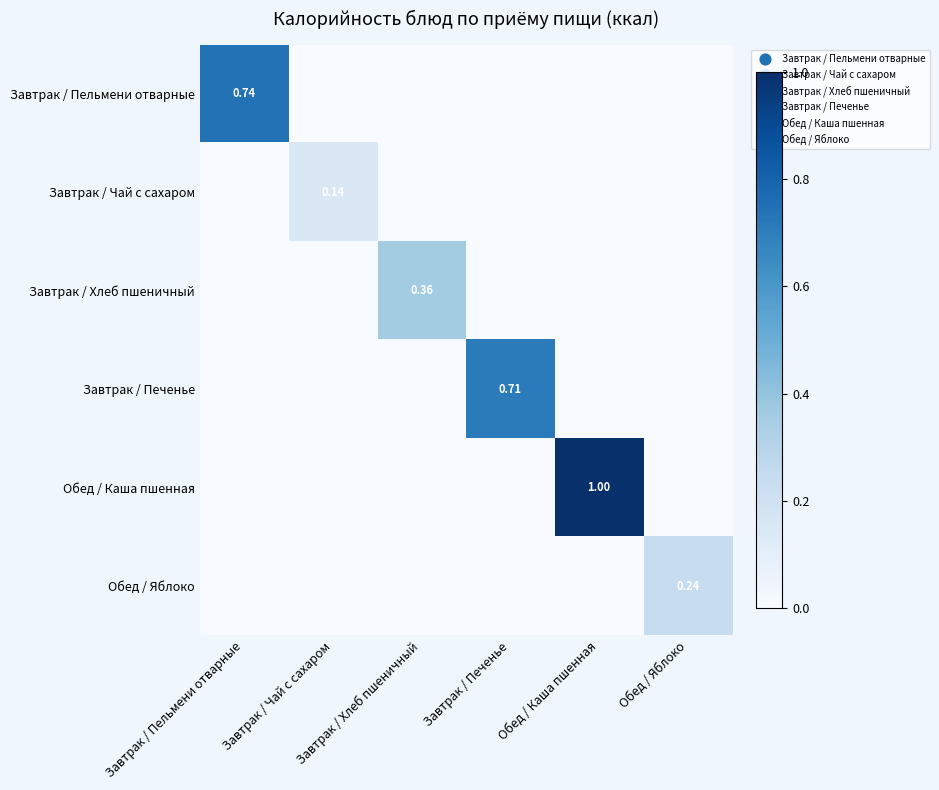

Count the number of categories in the chart.

6